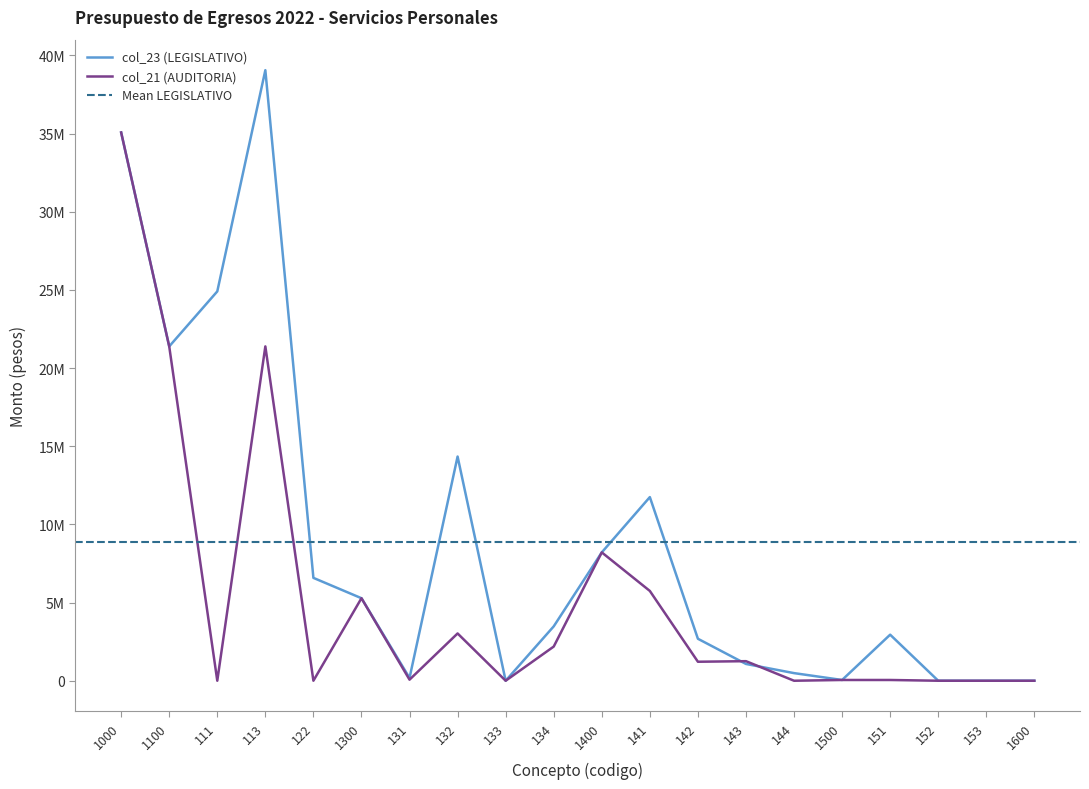

At which label is col_21 (AUDITORIA) closest to 17535453?

1100